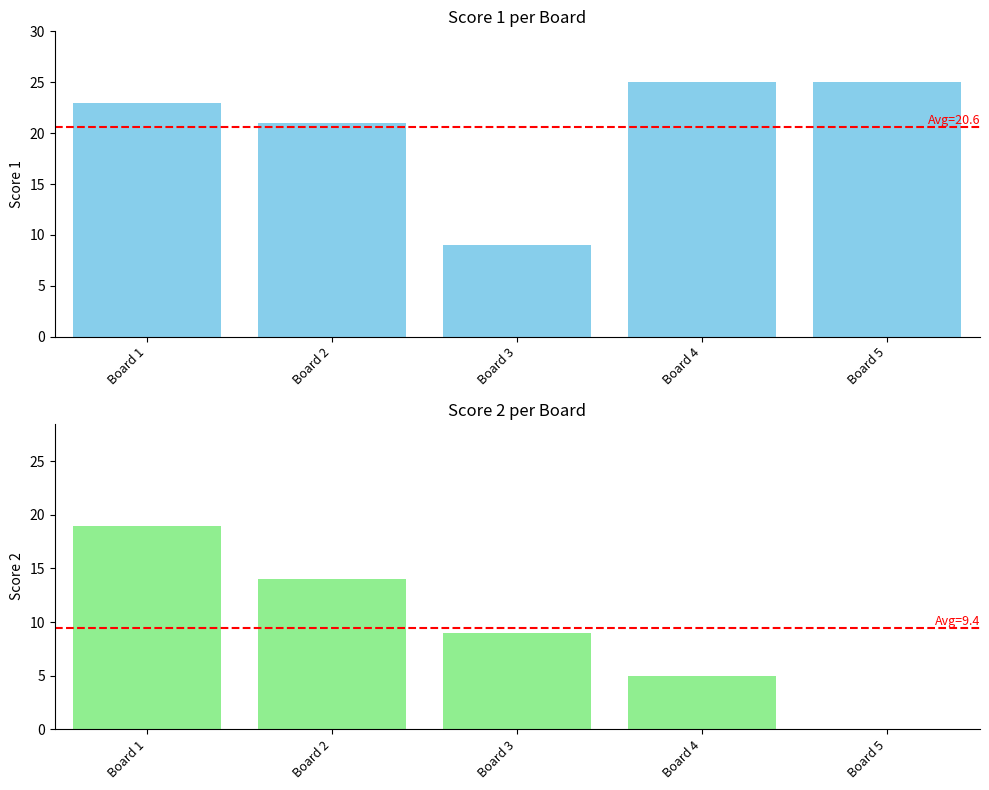

At Board 2, list the series in order from smallest to largest.

Score 2, Score 1